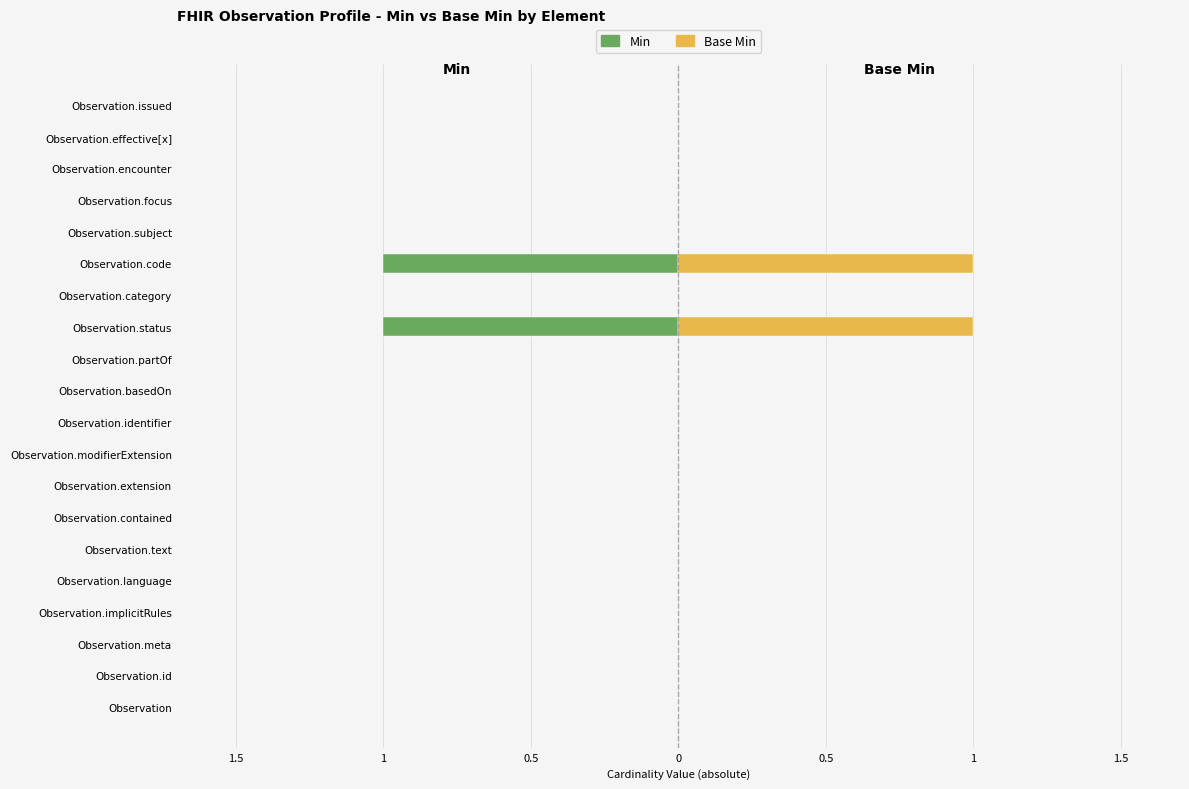

Reading left to right, what are all the values shown in this chart?

Min: 0	0	0	0	0	0	0	0	0	0	0	0	-1	0	-1	0	0	0	0	0
Base Min: 0	0	0	0	0	0	0	0	0	0	0	0	1	0	1	0	0	0	0	0